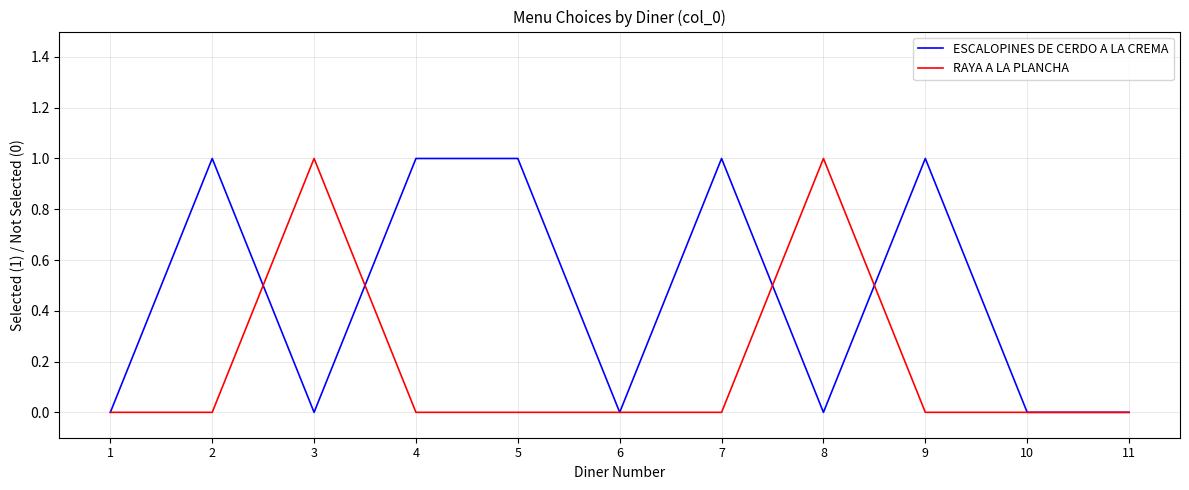

Which series changed the most between 1 and 2?

ESCALOPINES DE CERDO A LA CREMA